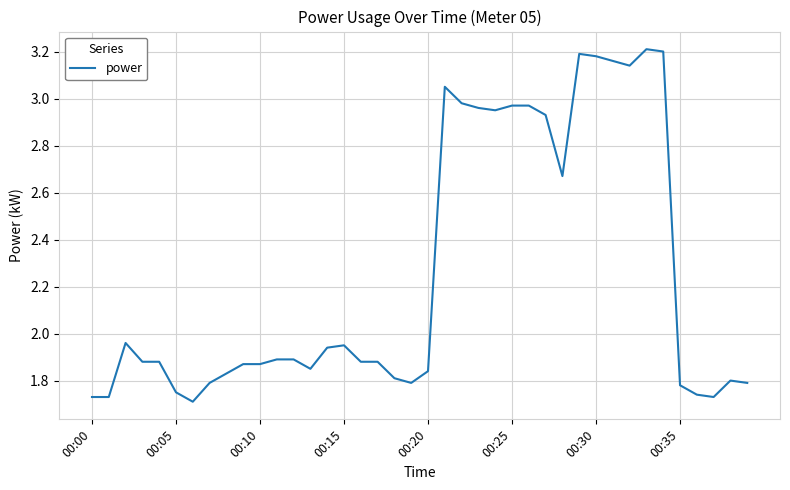

What is the difference between the maximum and minimum values?

1.5